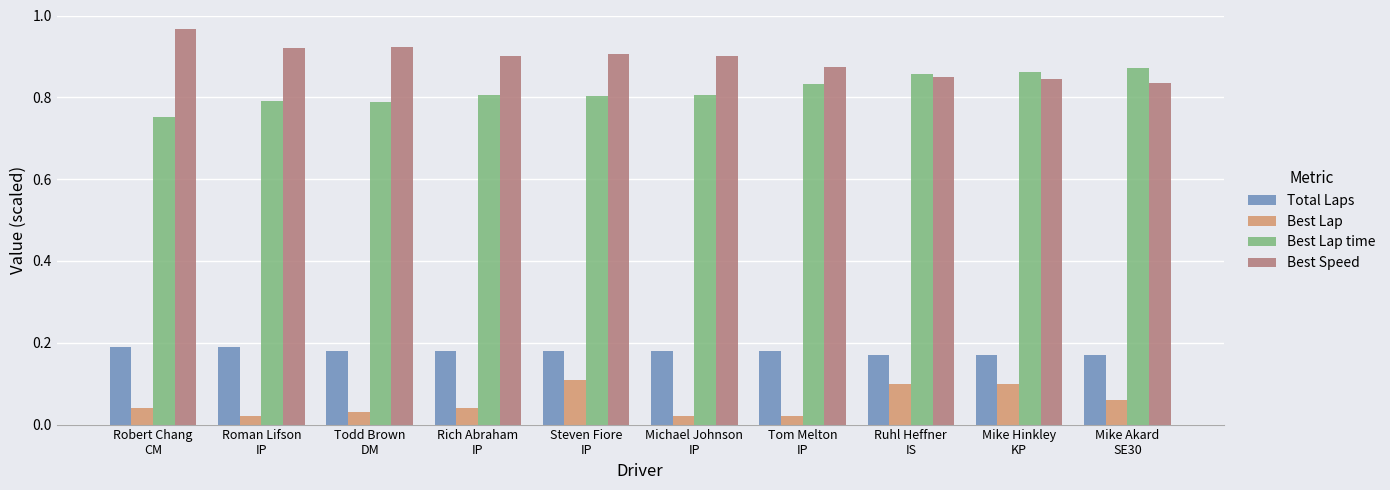

How many categories are shown in the chart?

10